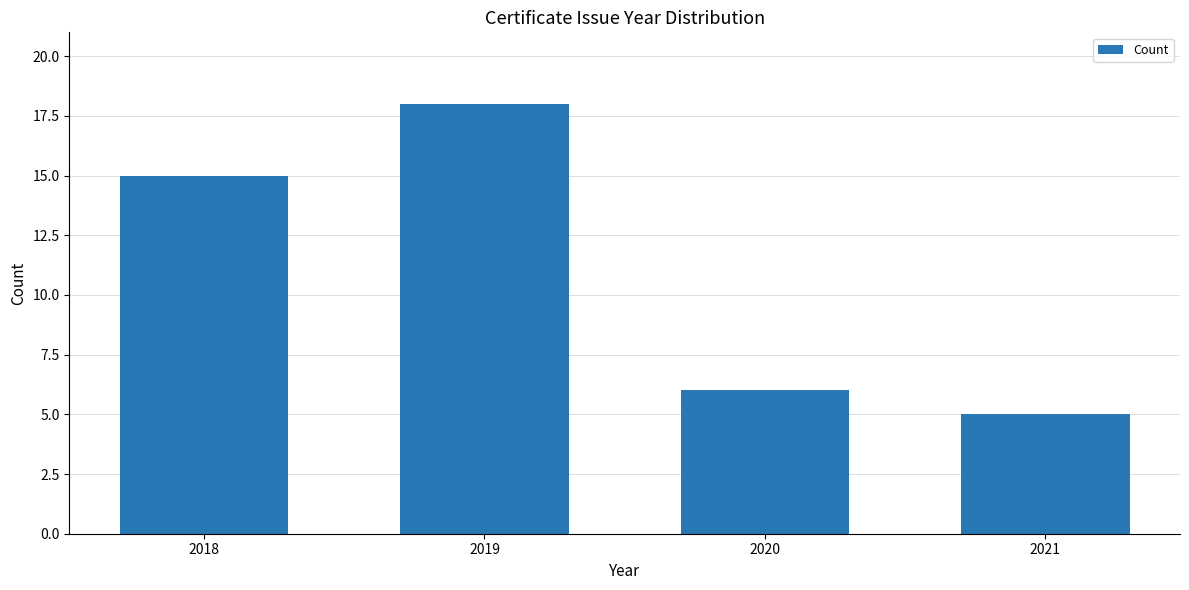

Reading left to right, transcribe all the data shown in this chart.

2018=15	2019=18	2020=6	2021=5